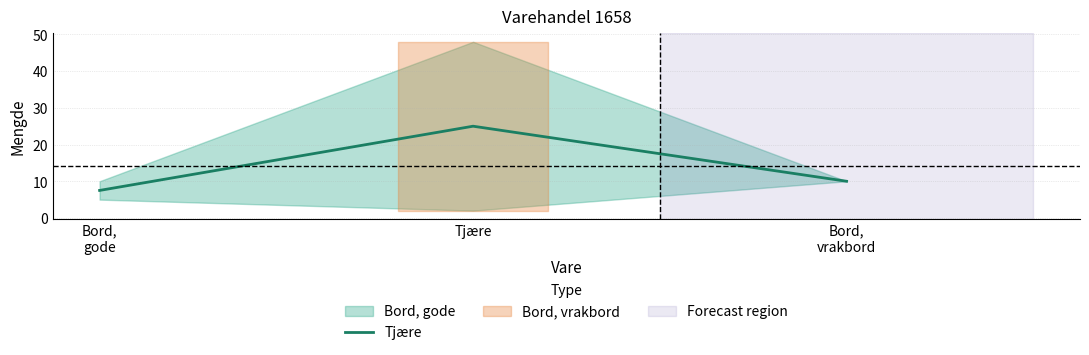

The chart shows a value of 25.0 at Tjære. True or false?

True